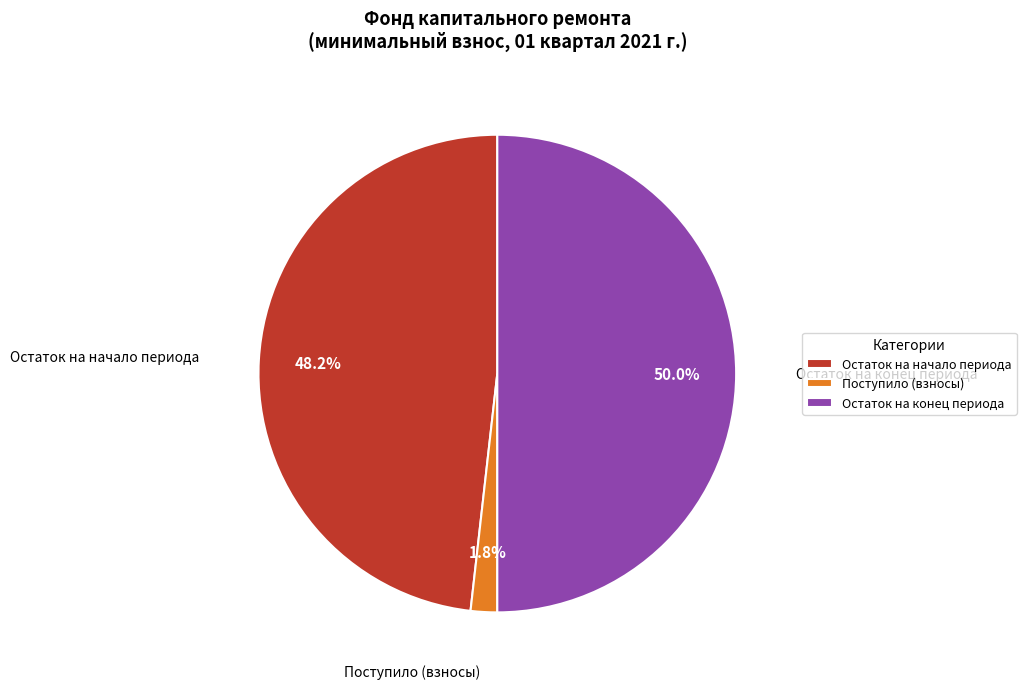

Between Остаток на конец периода and Поступило (взносы), which is larger?

Остаток на конец периода